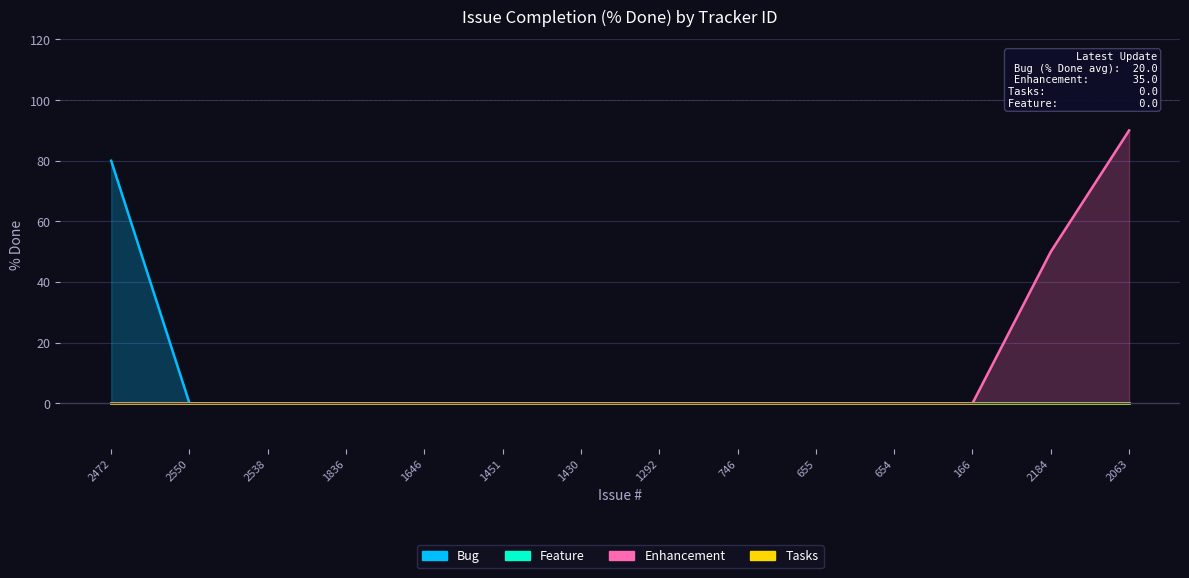

What is the maximum value shown in the chart?

90